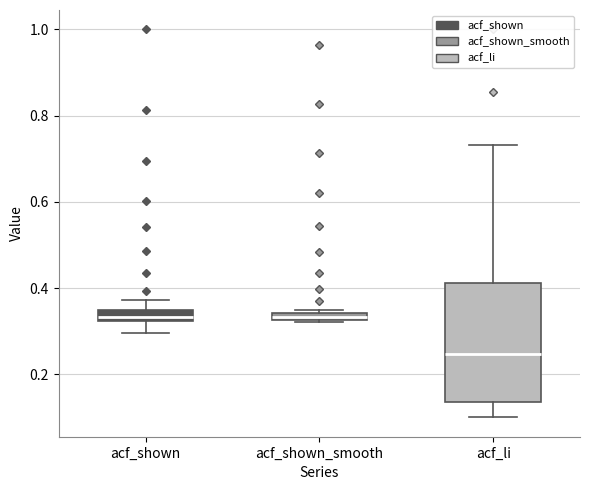

Which box is the tallest, from its lower edge to its upper edge?

acf_li